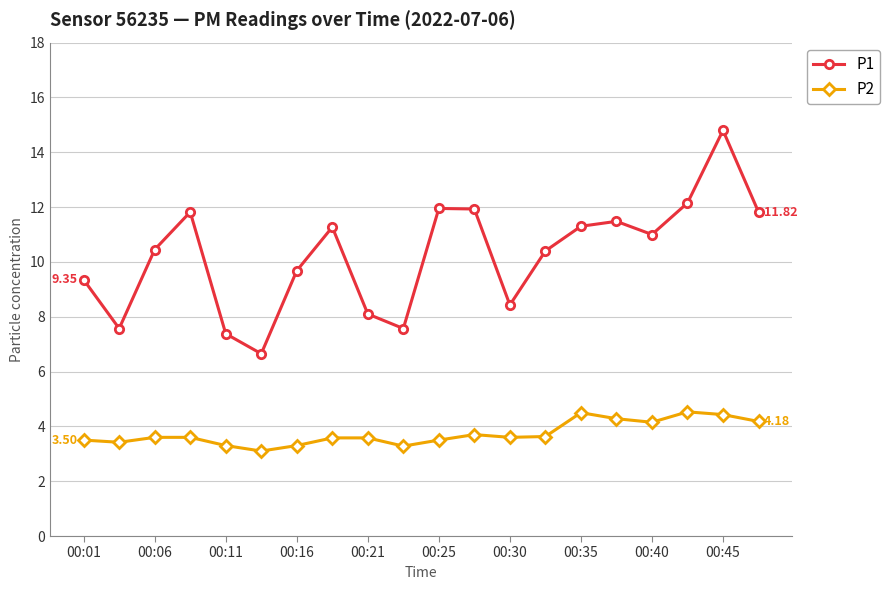

True or false: P2 and P1 cross at least once.

False